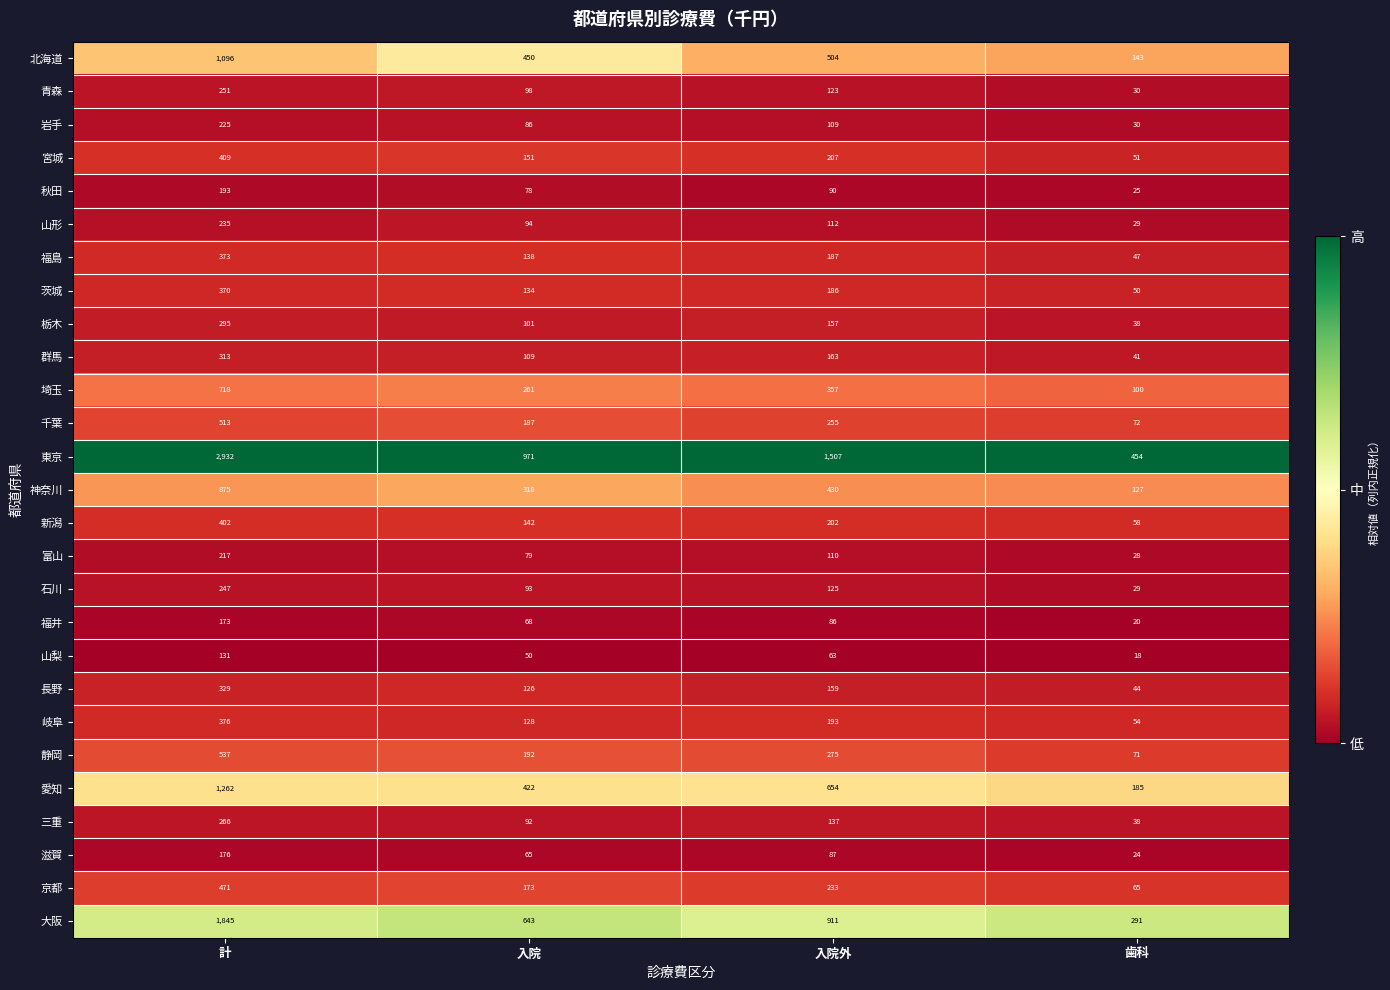

How many 京都 values are between 173 and 471?

3